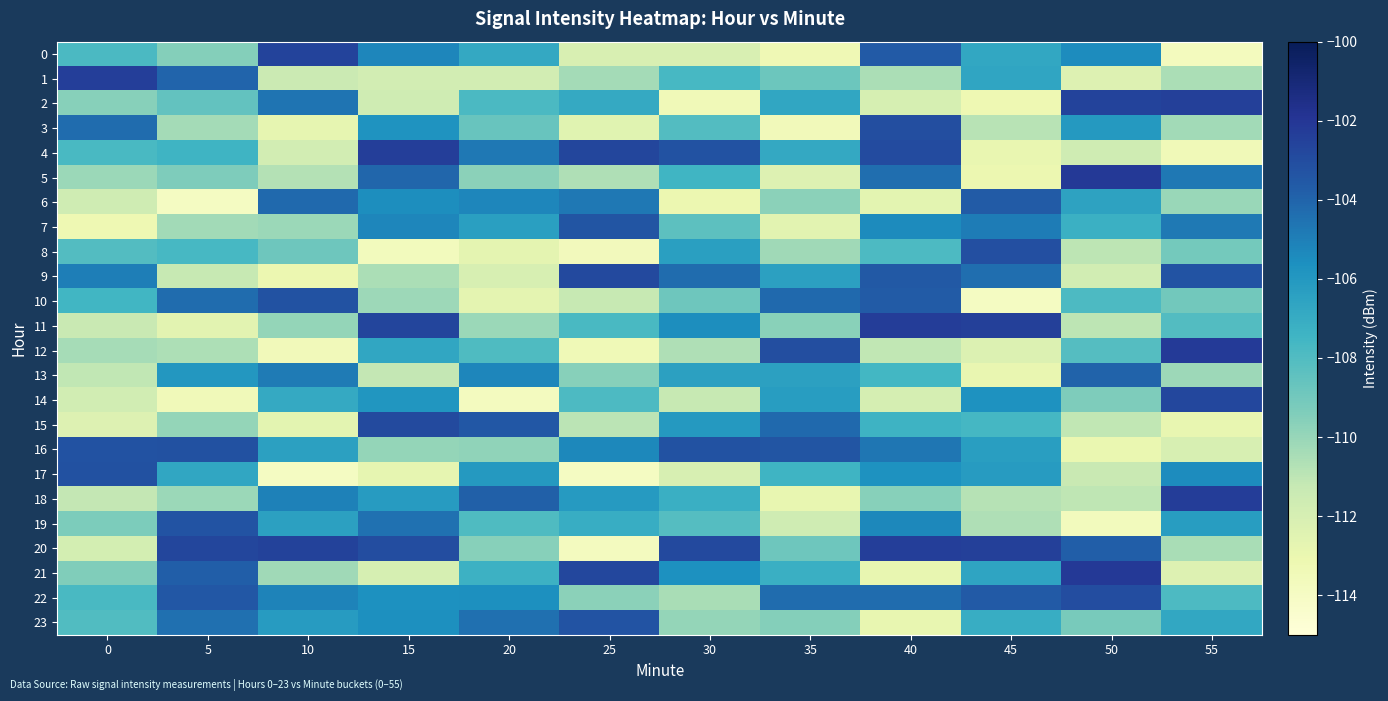

What is the total value across all series at 55?

-2590.7